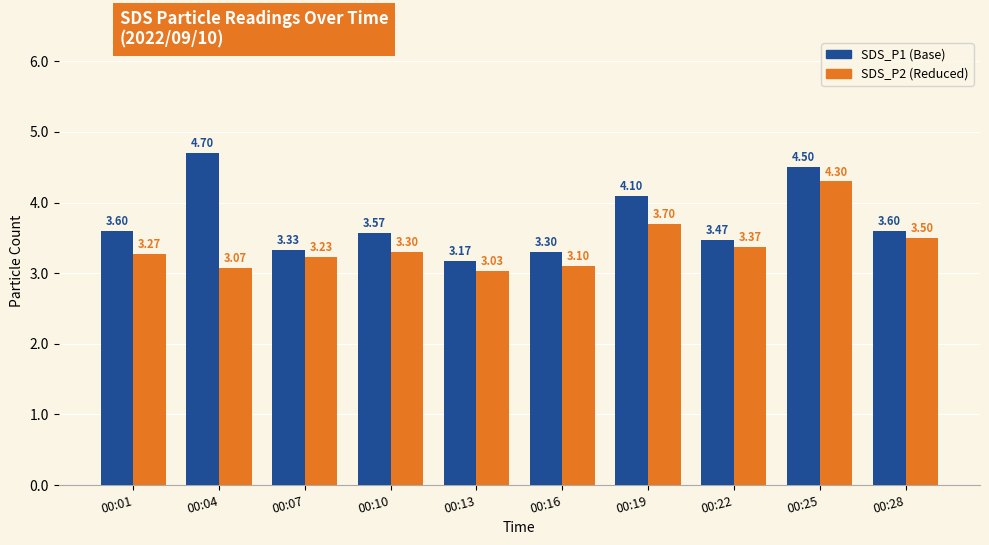

What is the total value across all series at 00:28?

7.1